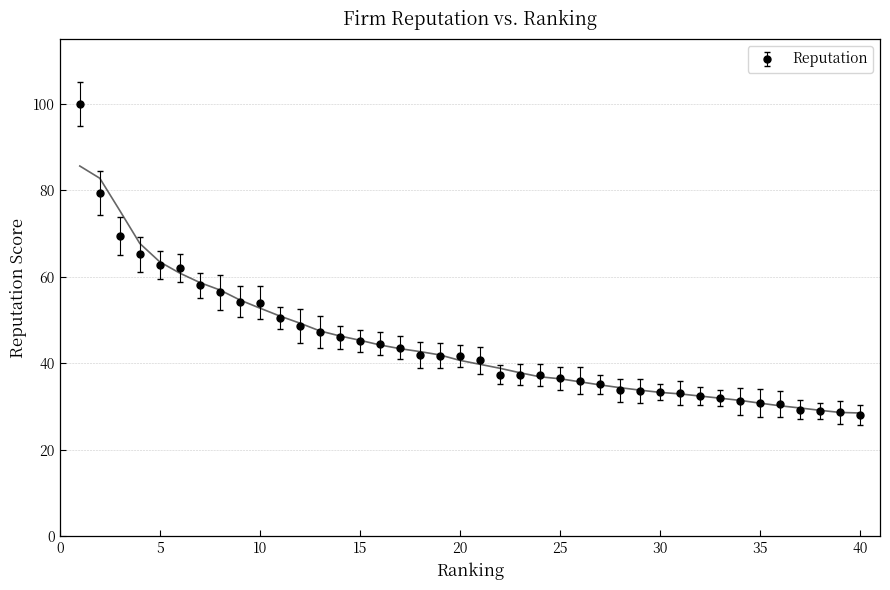

What is the minimum value shown in the chart?

28.1